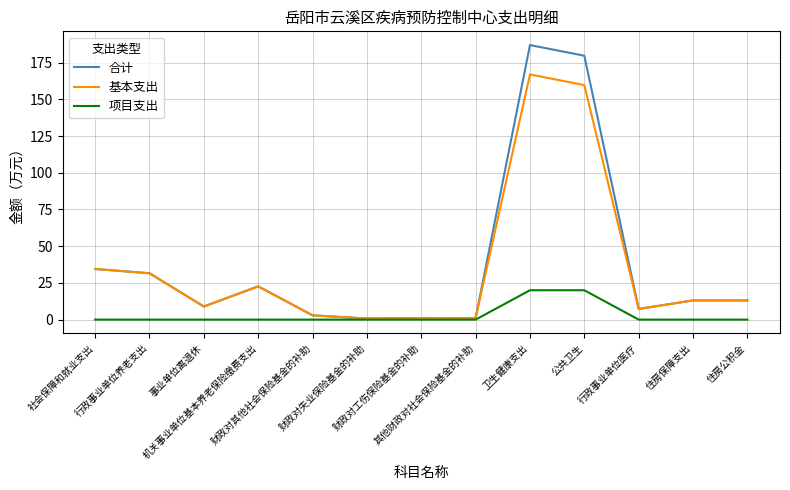

Is the value of 项目支出 at 财政对其他社会保险基金的补助 greater than the value of 基本支出 at 社会保障和就业支出?

No